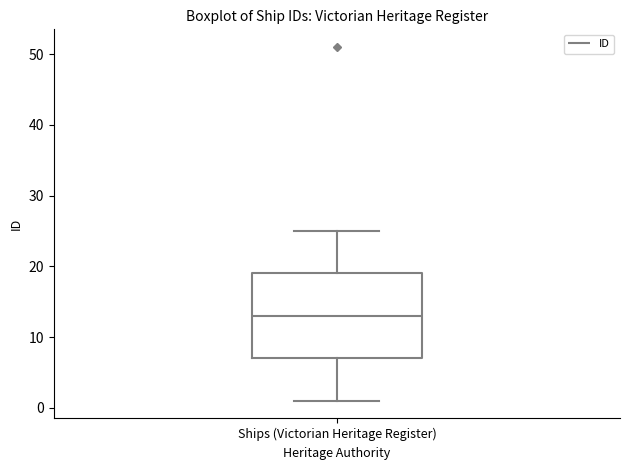

Read this box plot against the y-axis: the position of the median line, the range covered by the box, and the ends of both whiskers. The values are not printed on the chart, so give them approximately, as read against the axis.

median 13, box 7 to 19, whiskers 1 to 25